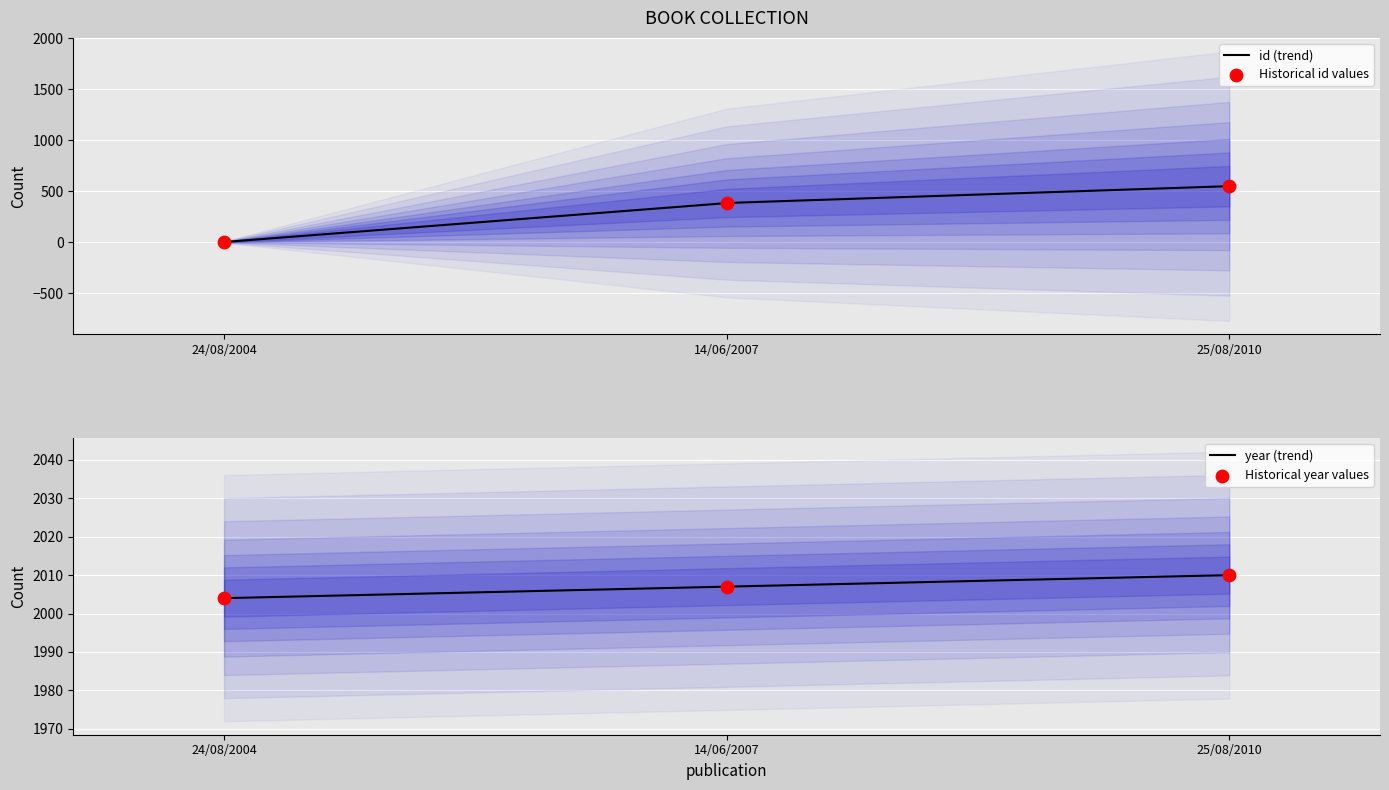

Is the value of id at 24/08/2004 greater than the value of year at 24/08/2004?

No